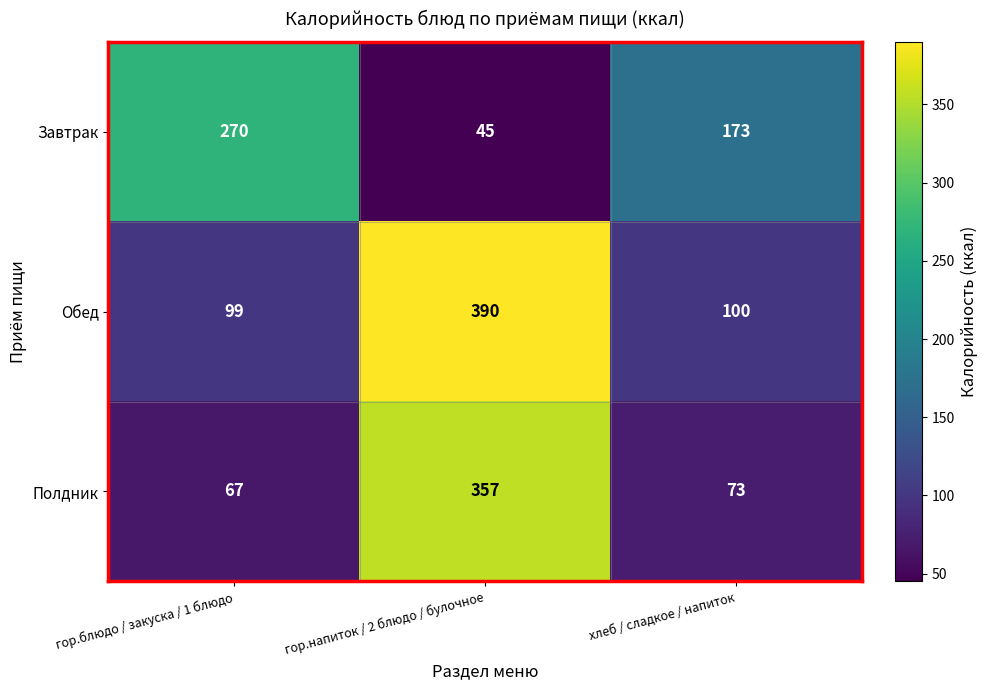

The Обед series shows 100 at хлеб / сладкое / напиток. True or false?

True